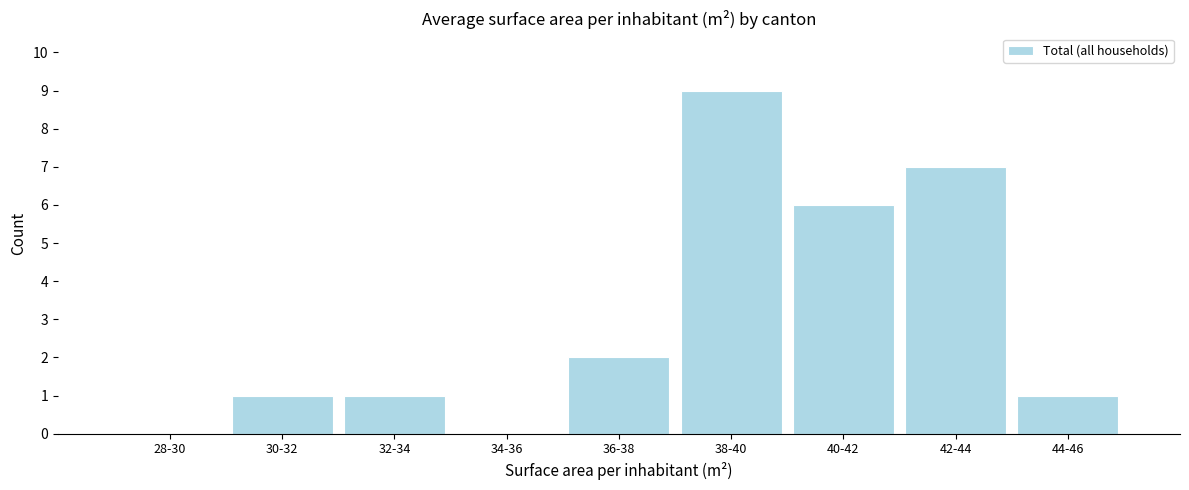

Reading right to left, transcribe all the data shown in this chart.

44-46=1	42-44=7	40-42=6	38-40=9	36-38=2	34-36=0	32-34=1	30-32=1	28-30=0